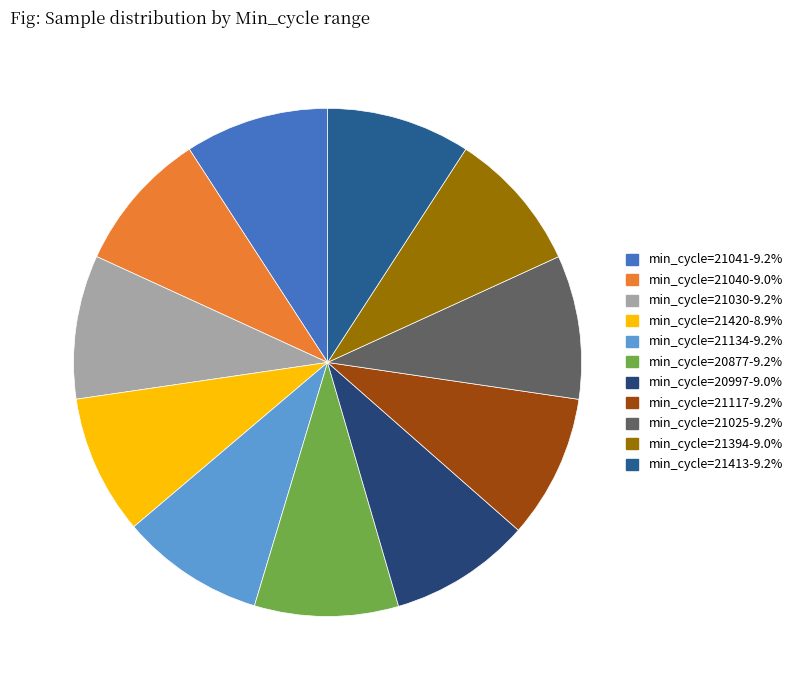

Count the number of slices in the pie.

11